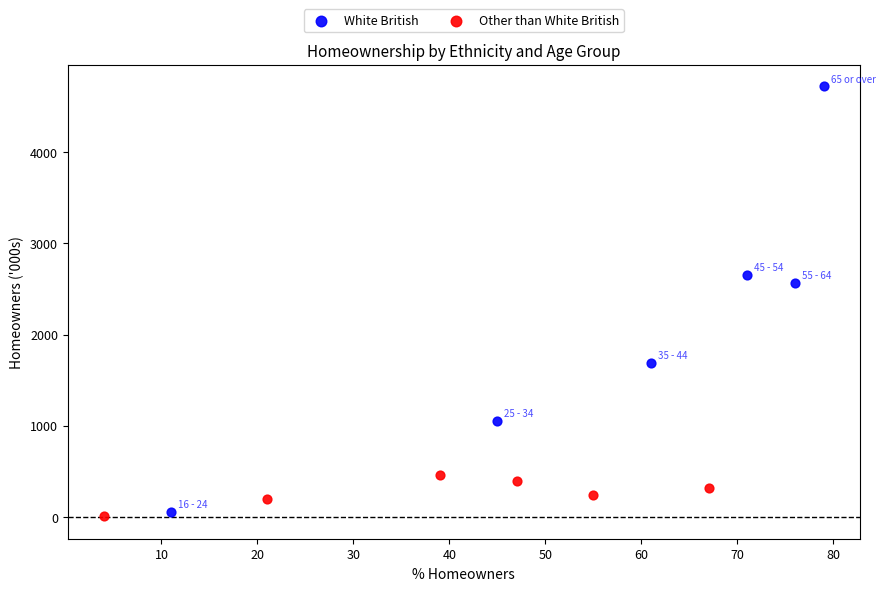

Which series has the widest spread of Y values?

White British